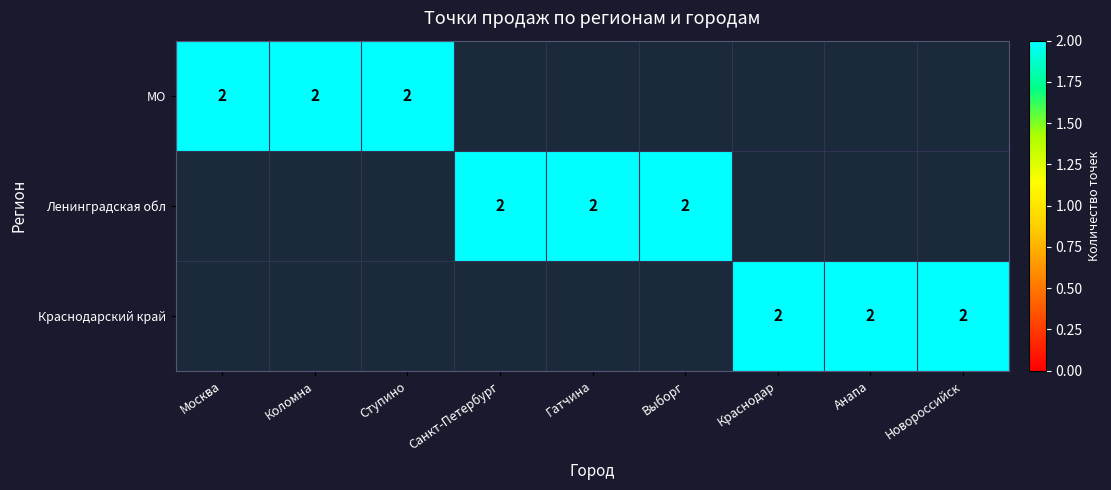

Where is МО nearest to the value 1?

Москва